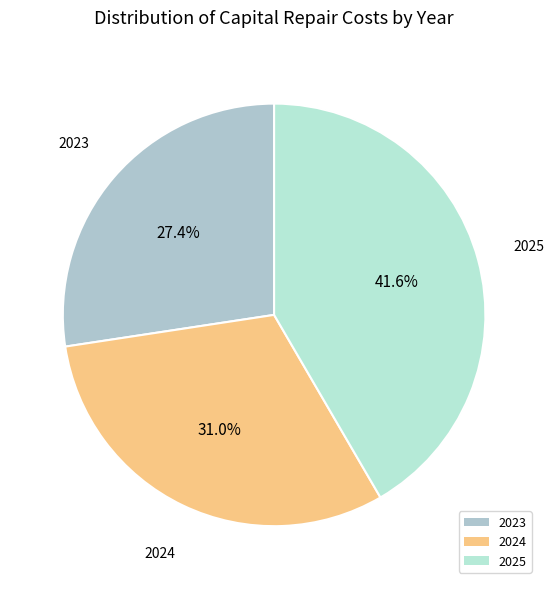

To the nearest percent, what is the average slice percentage?

33%